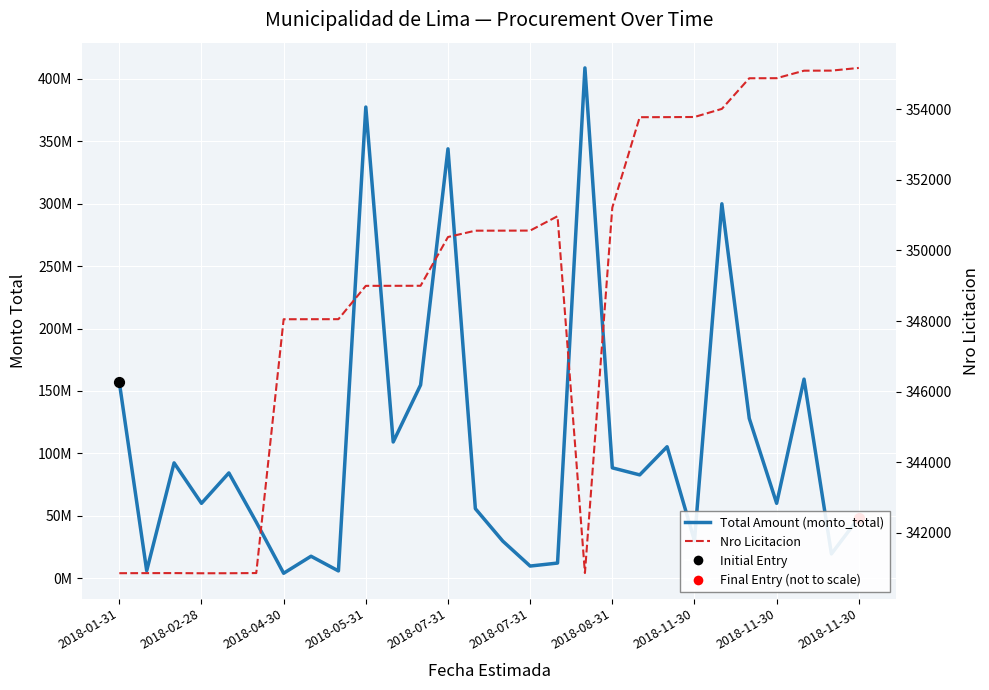

What are all the series names shown in the legend?

Total Amount (monto_total), Nro Licitacion